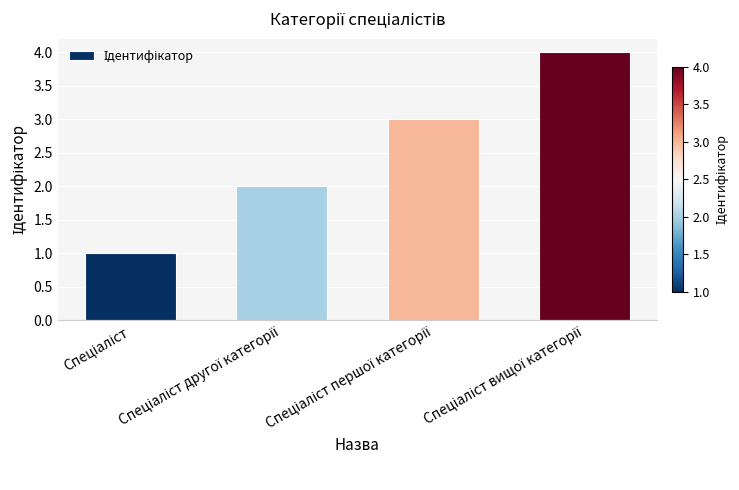

What is the difference between the maximum and minimum values?

3